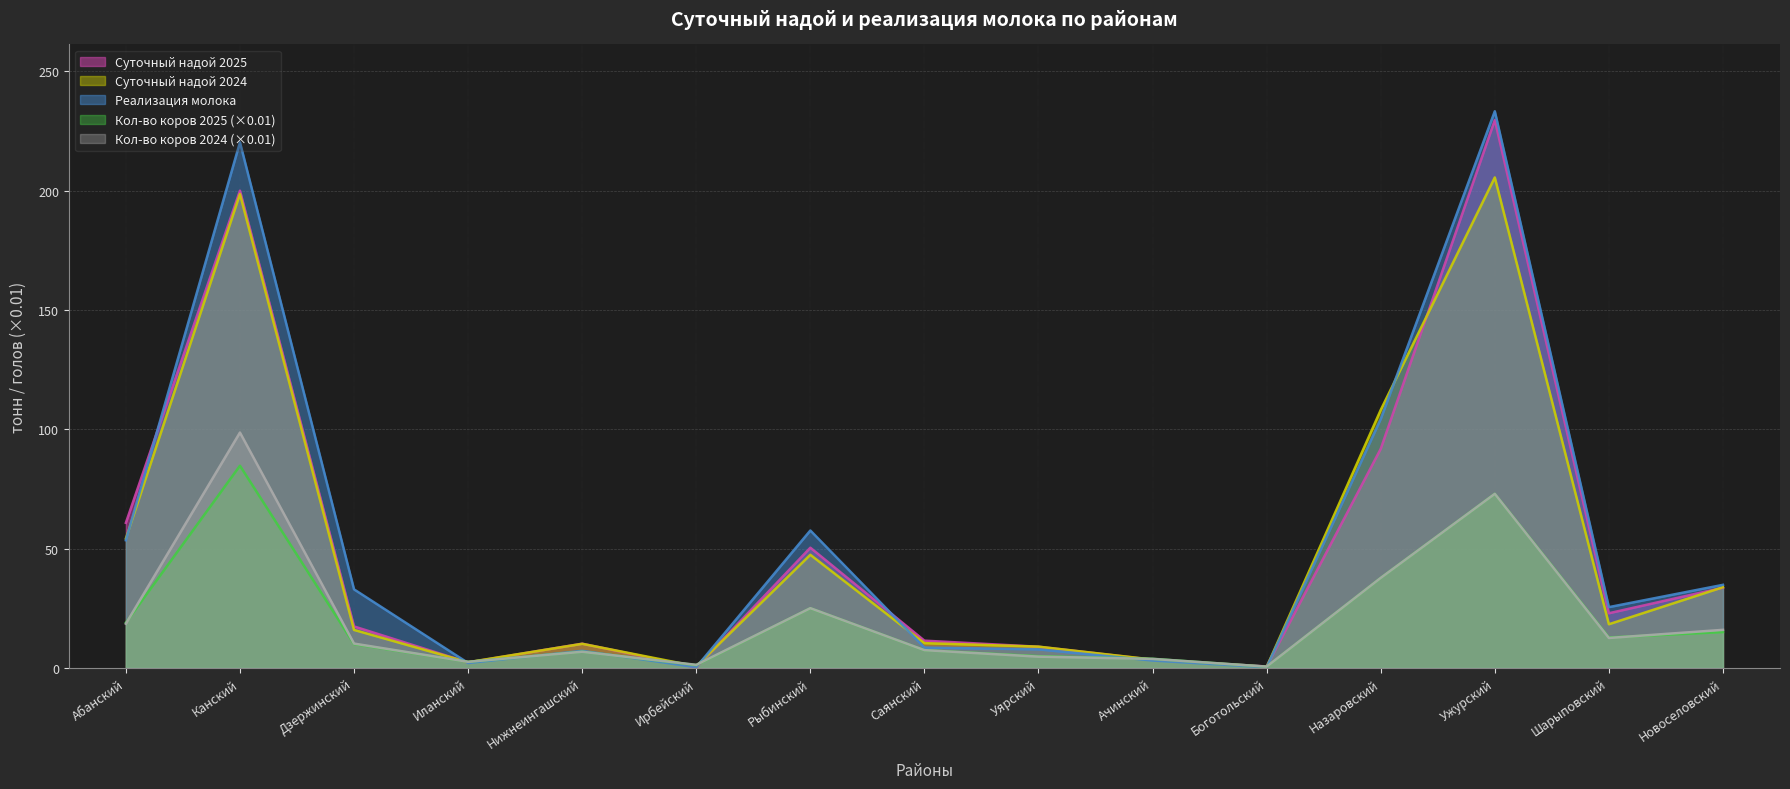

Which series has the widest spread of values?

Реализация молока